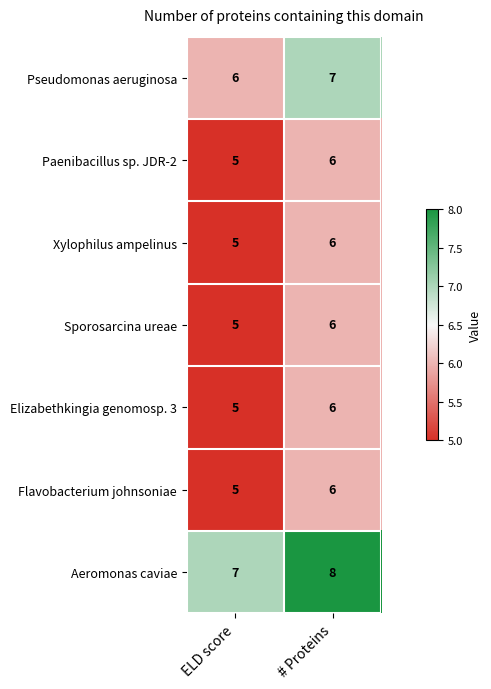

At which label is Xylophilus ampelinus closest to 5?

ELD score